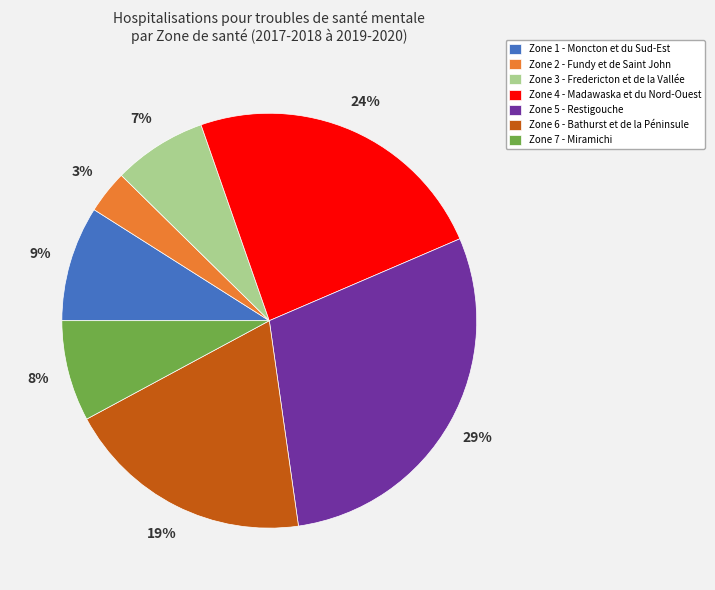

Rank the categories by value from lowest to highest.

Zone 2 - Fundy et de Saint John, Zone 3 - Fredericton et de la Vallée, Zone 7 - Miramichi, Zone 1 - Moncton et du Sud-Est, Zone 6 - Bathurst et de la Péninsule, Zone 4 - Madawaska et du Nord-Ouest, Zone 5 - Restigouche